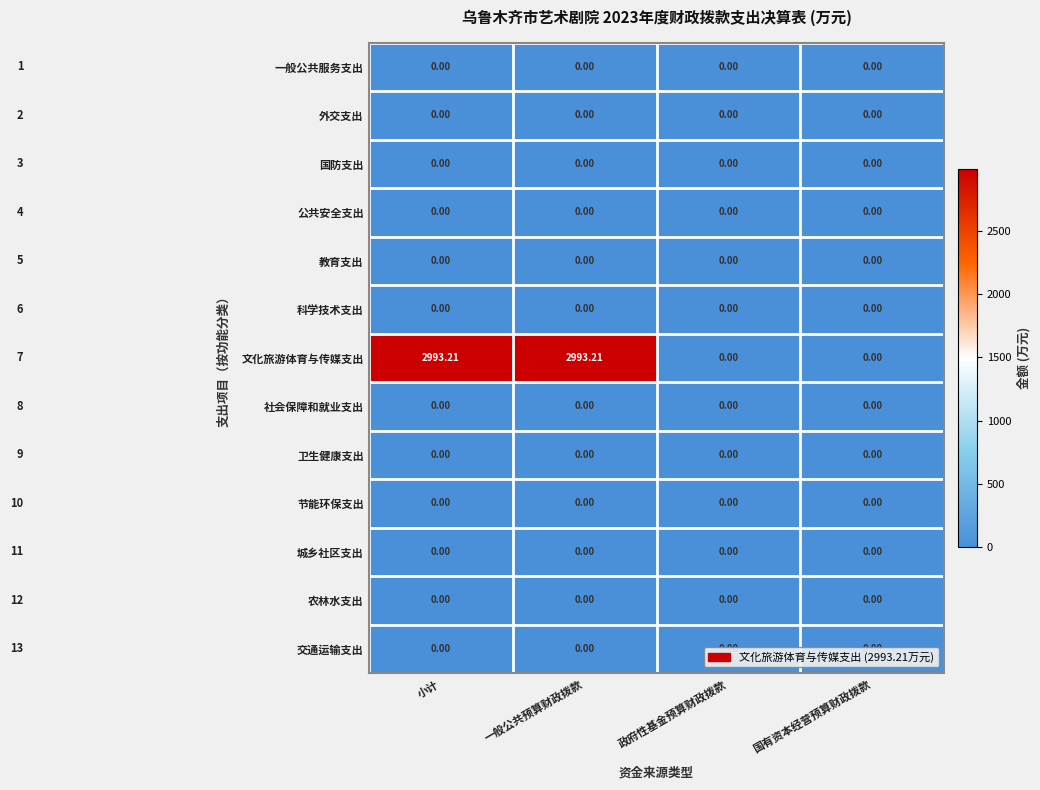

How many data points does each series have?

4